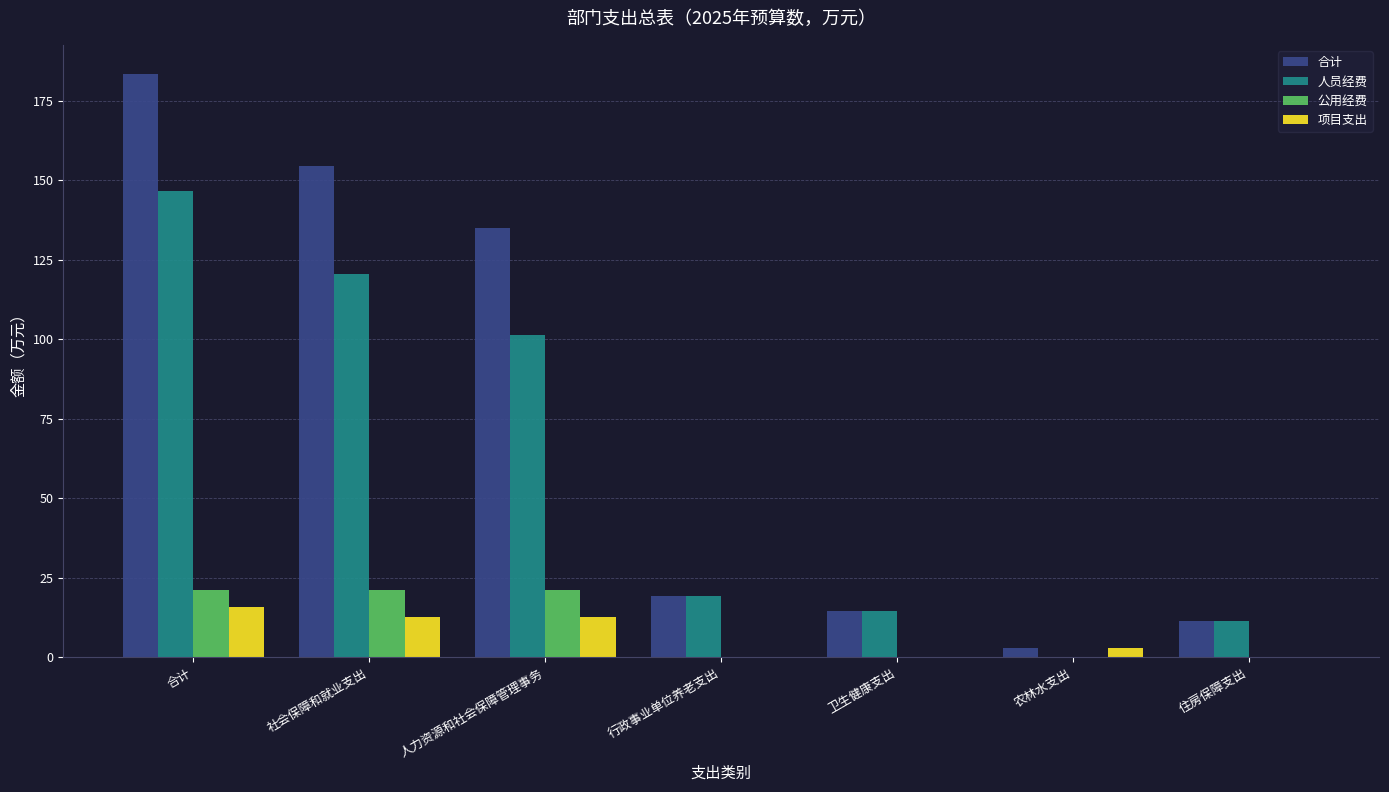

What is the difference between the 项目支出 values at 合计 and 住房保障支出?

15.7